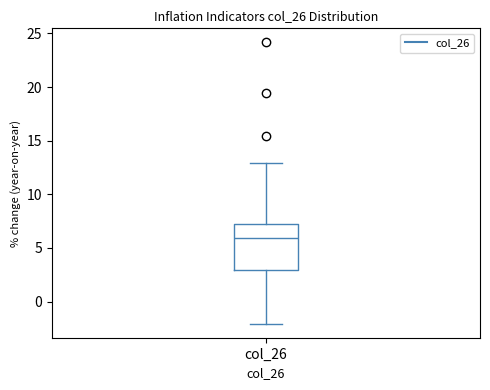

Where is the lower edge of the box for col_26 on the y-axis? The values are not printed on the chart, so give them approximately, as read against the axis.

3